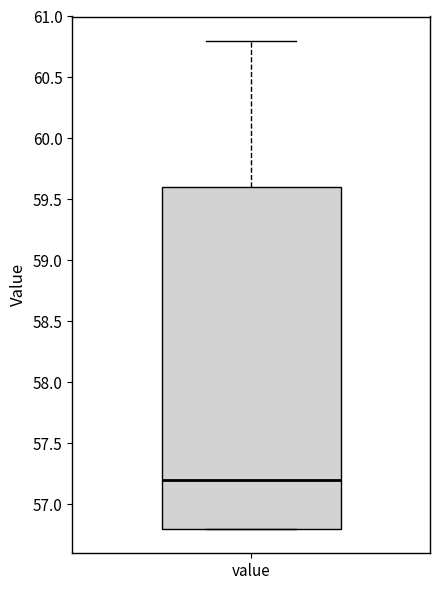

Transcribe this box plot: give where the median line is, the range the box spans, and where the two whiskers end, as read against the y-axis. The values are not printed on the chart, so give them approximately, as read against the axis.

median 57.2, box 56.8 to 59.6, whiskers 56.8 to 60.8